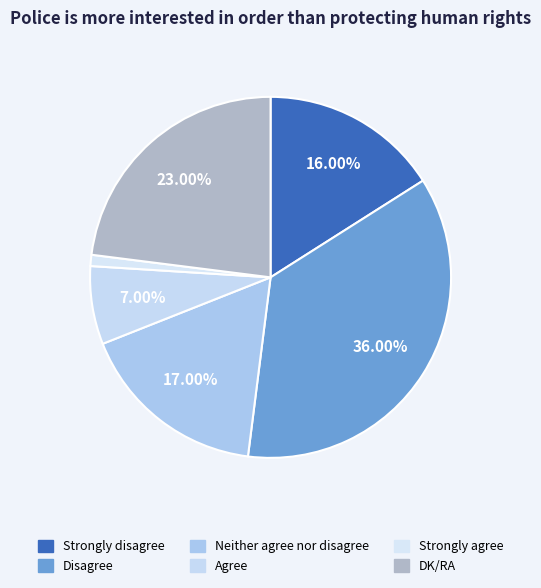

How many segments does this pie chart have?

6